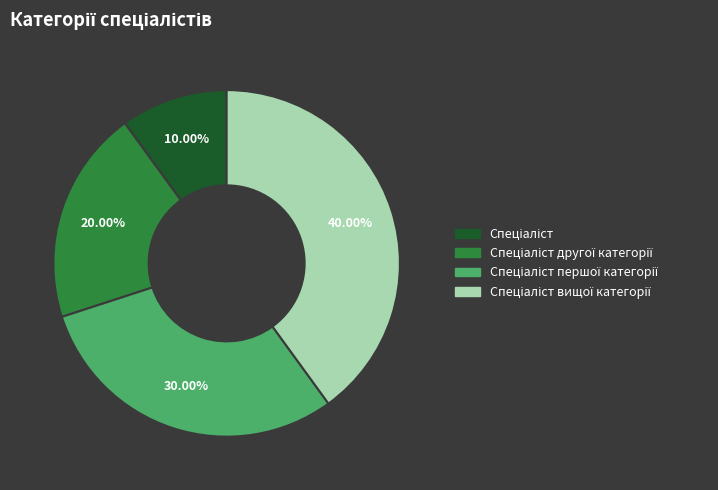

Does any single category account for the majority?

No